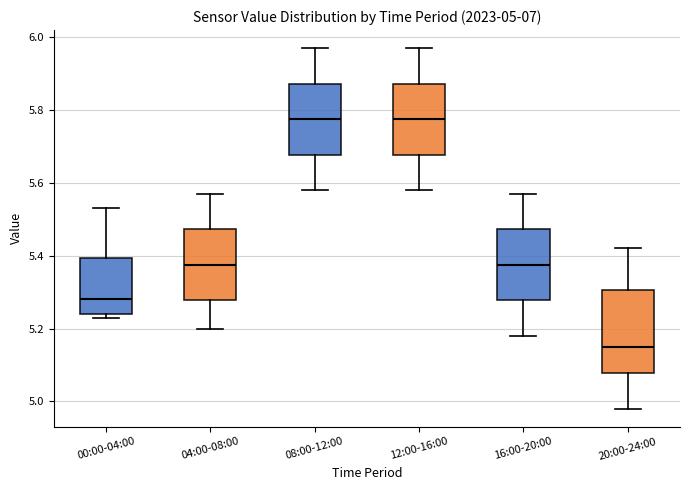

Which box is the tallest, from its lower edge to its upper edge?

20:00-24:00